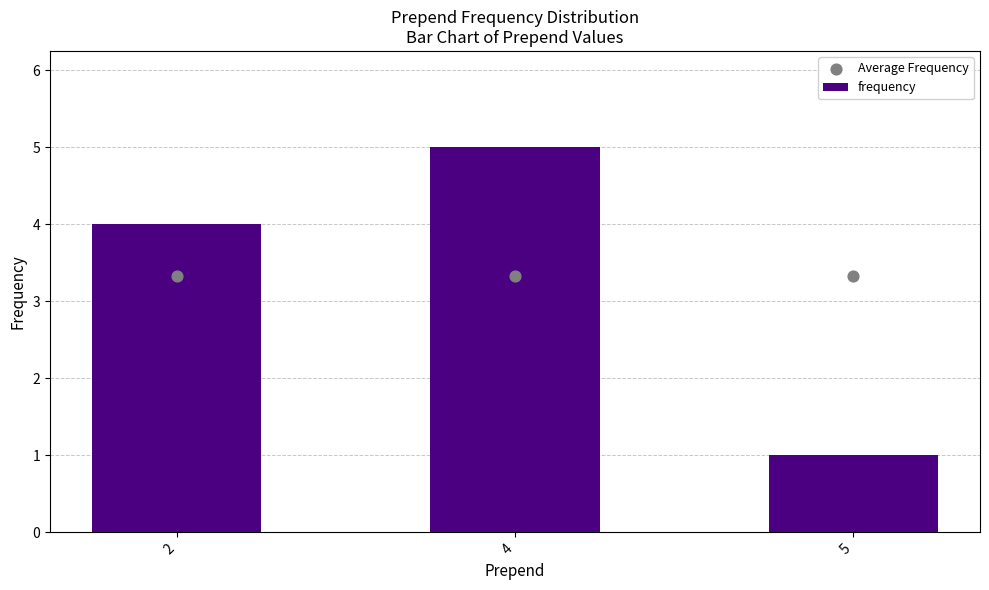

What are all the series names shown in the legend?

frequency, Average Frequency